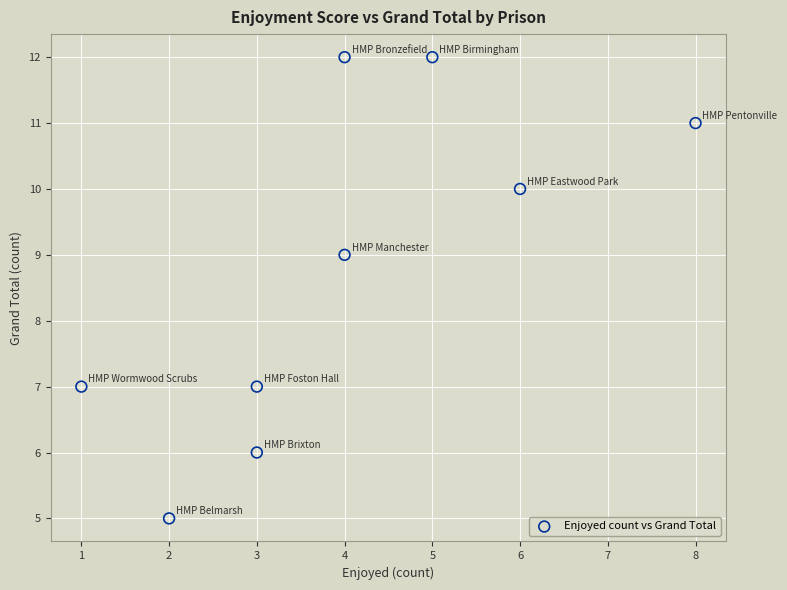

What is the average X value?

4